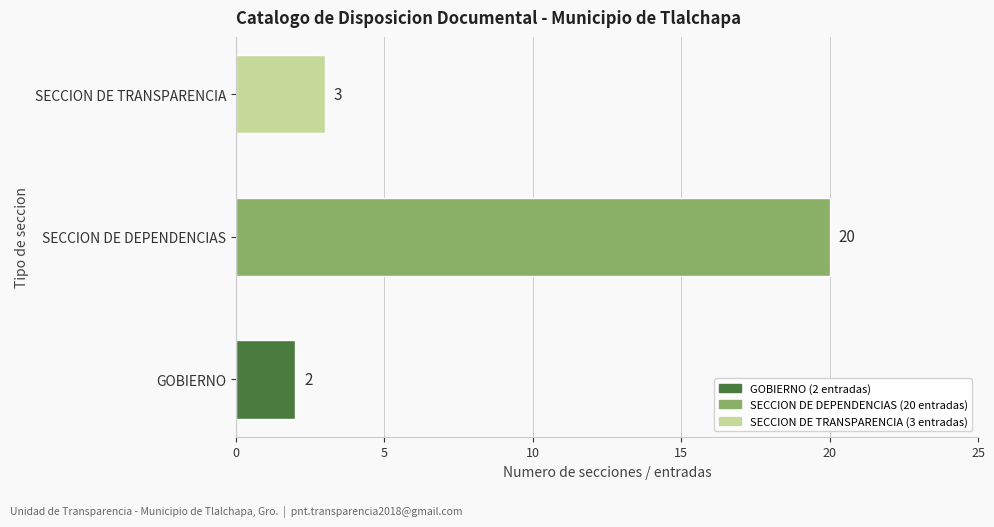

List the labels in order of value, smallest first.

GOBIERNO, SECCION DE TRANSPARENCIA, SECCION DE DEPENDENCIAS